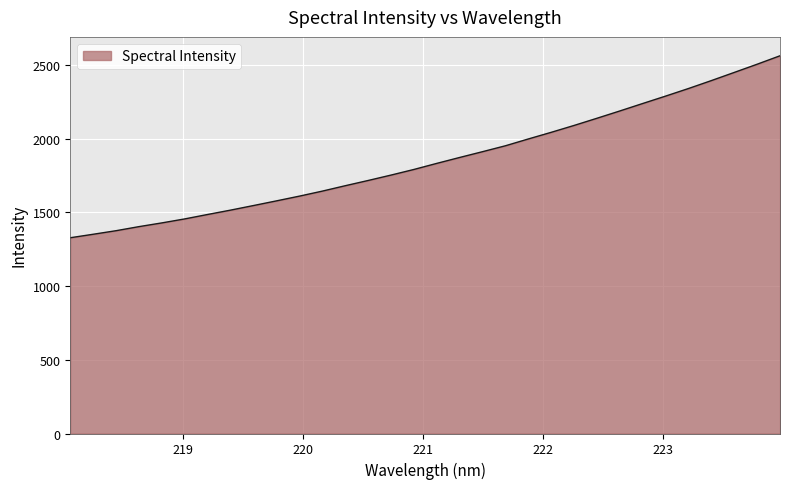

What is the smallest value displayed?

1327.5